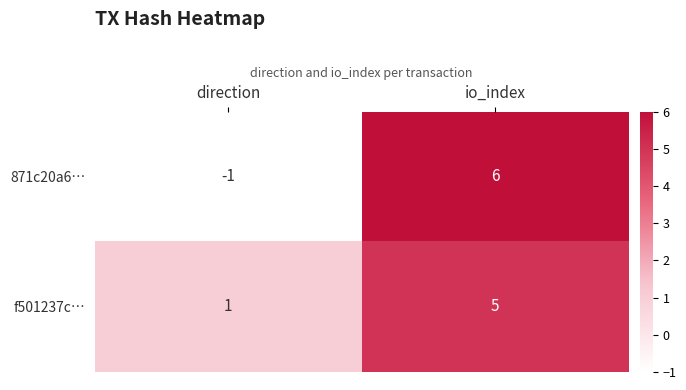

List the series in order of their overall mean, highest first.

f501237c…, 871c20a6…